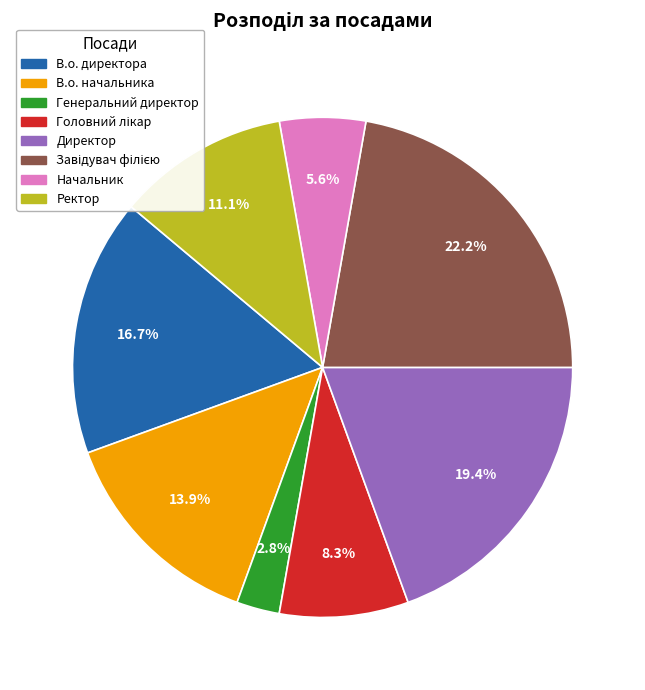

To the nearest percent, what is the combined percentage of Генеральний директор and Директор?

22%